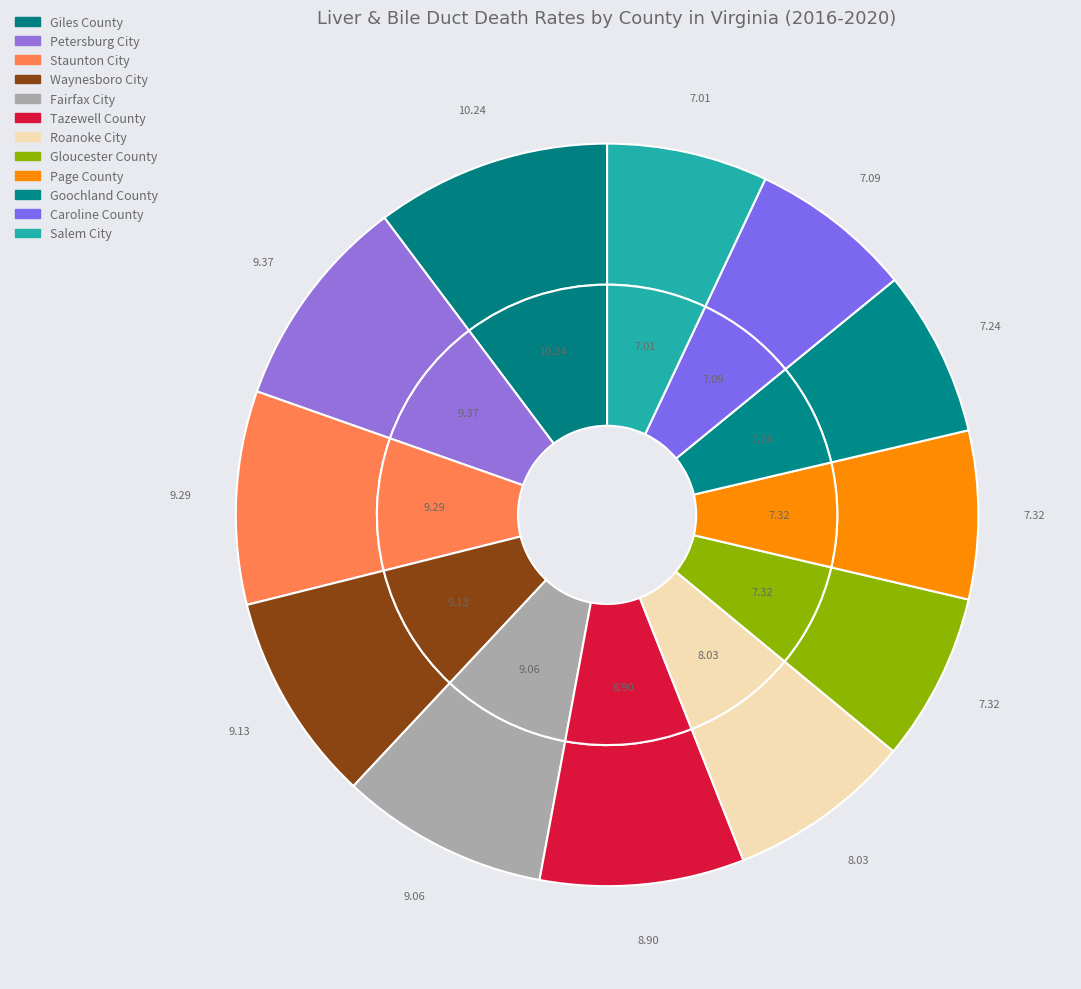

To the nearest percent, what is the combined percentage of Waynesboro City and Giles County?

19%